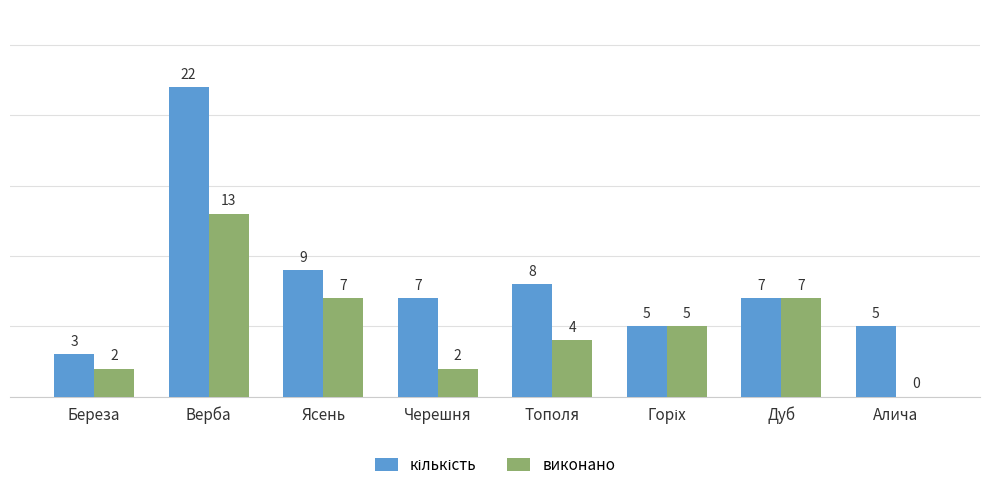

Count the number of categories in the chart.

8